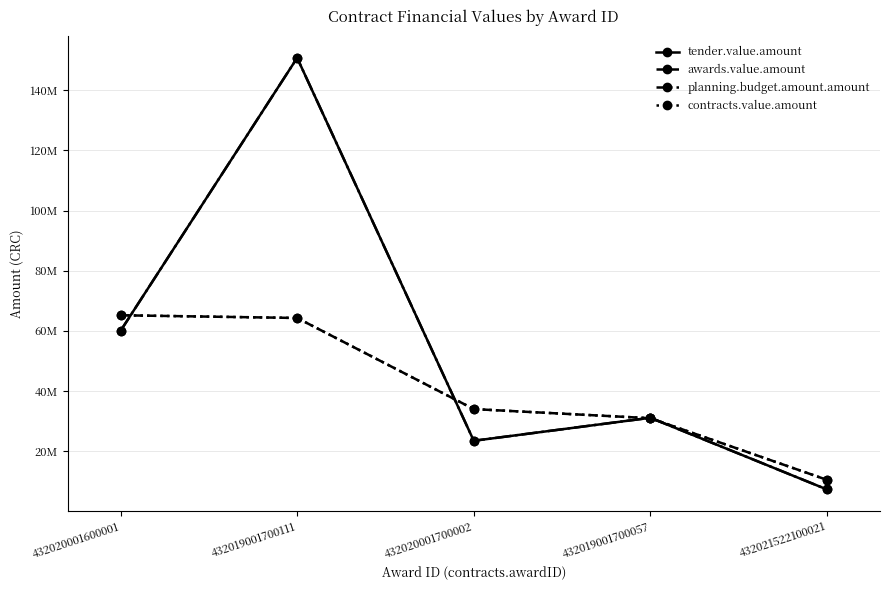

Is this an area chart (filled region under the line)?

No